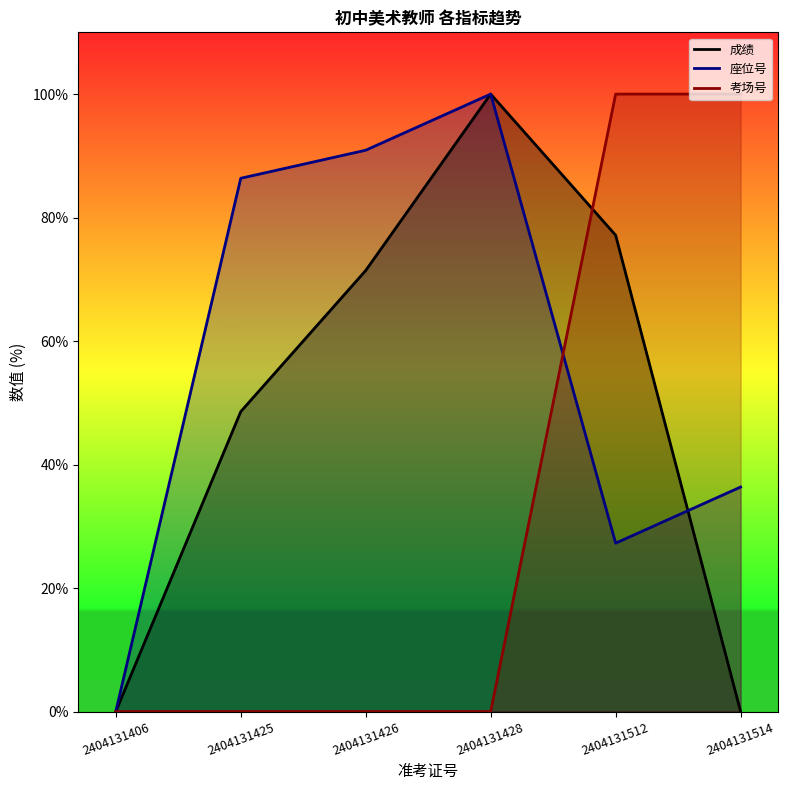

Does the chart have visible grid lines?

No